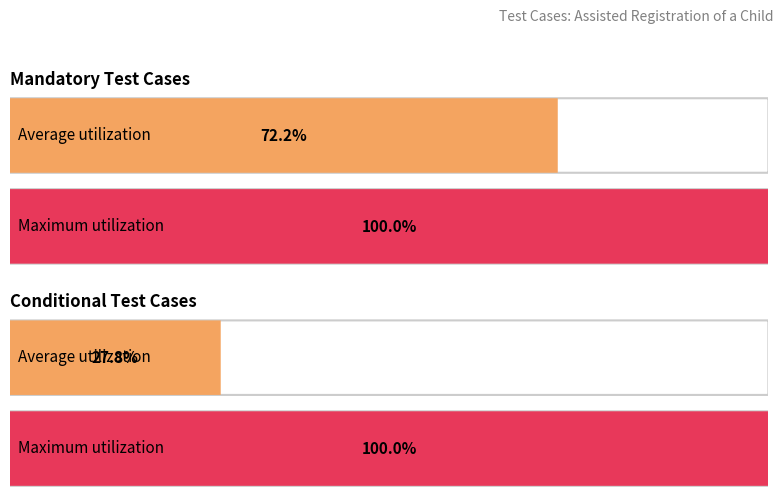

What are all the series names shown in the legend?

Mandatory, Conditional